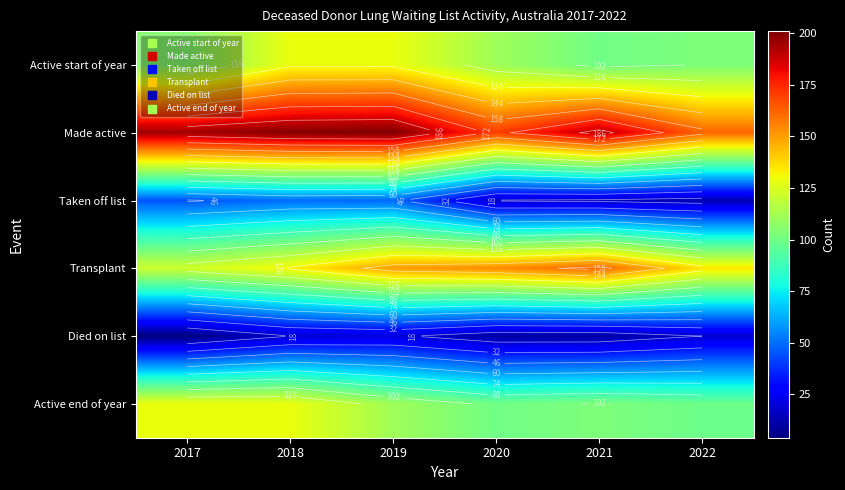

Which category has the lowest value in the Transplant series?

2017